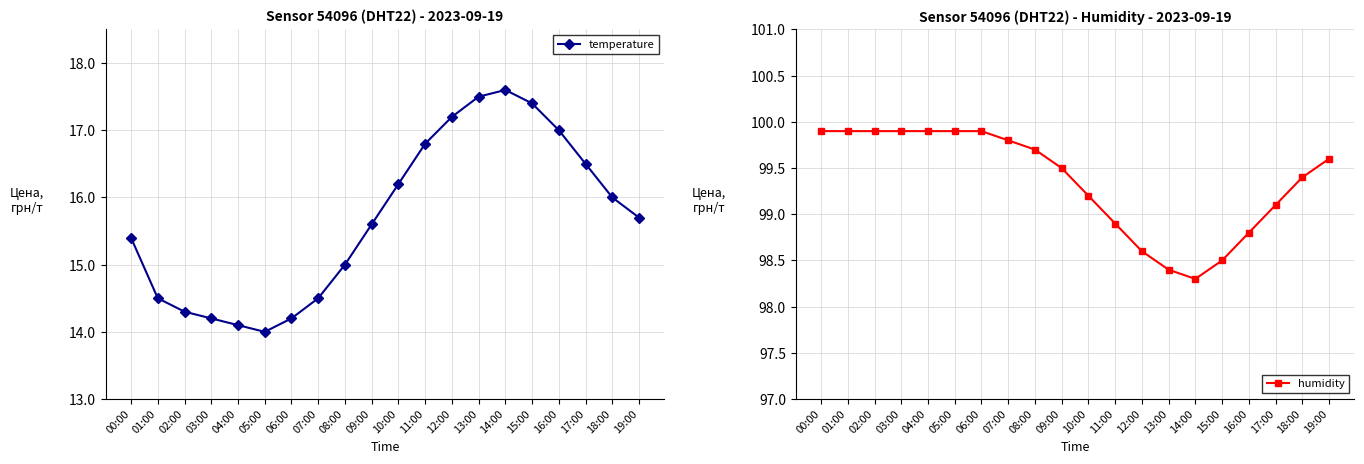

Does the chart display data point markers on the line(s)?

Yes